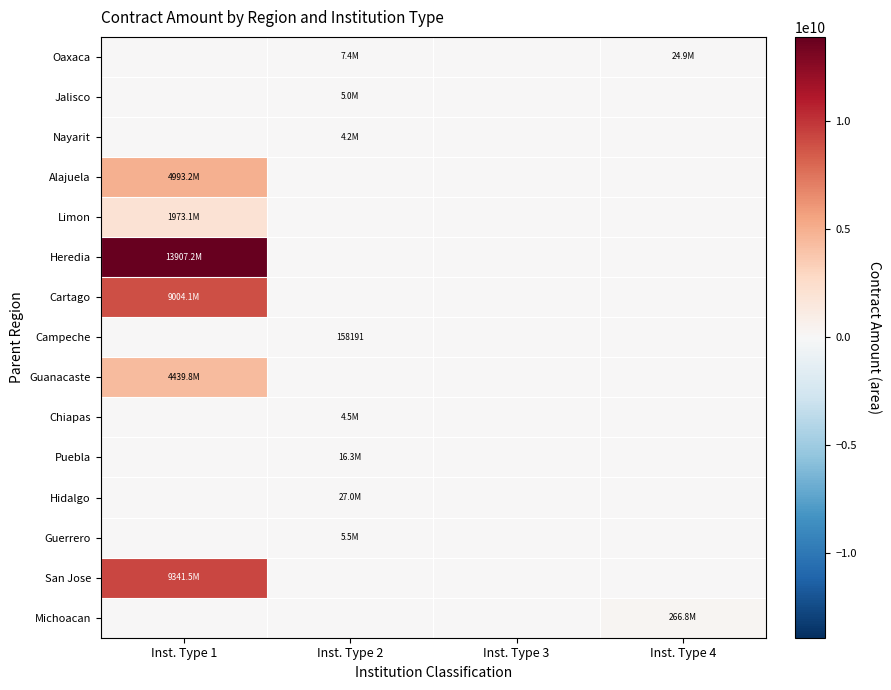

Rank the categories by Puebla value from highest to lowest.

Inst. Type 2, Inst. Type 1, Inst. Type 3, Inst. Type 4